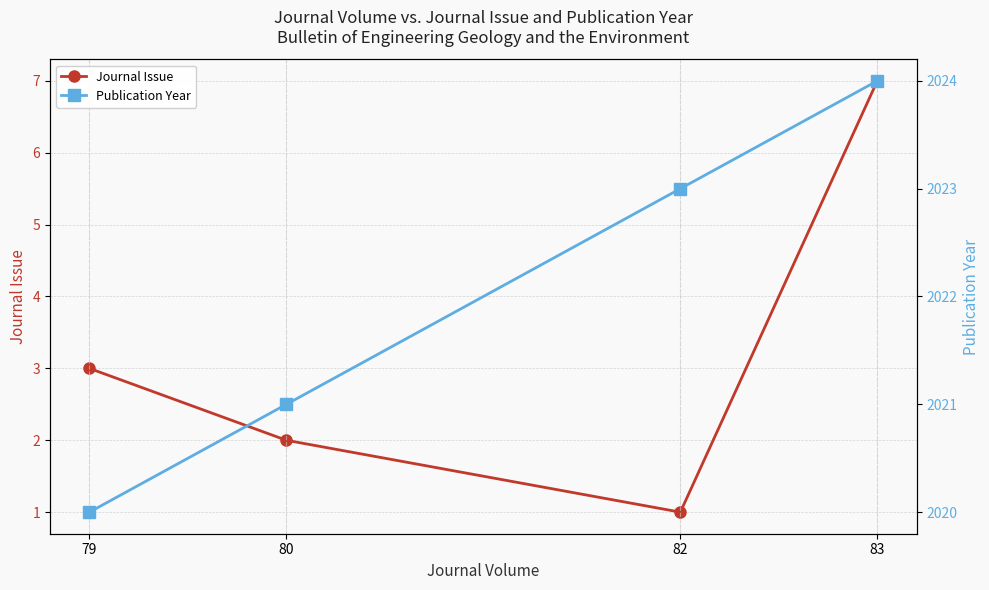

What is the total value across all series at 80?

2023